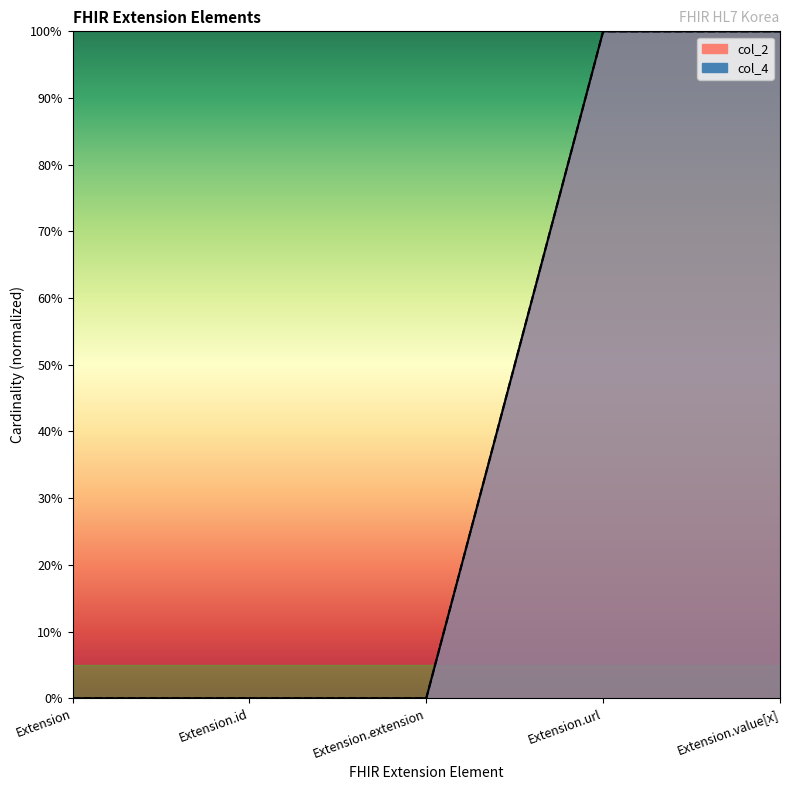

What are all the series names shown in the legend?

col_2, col_4